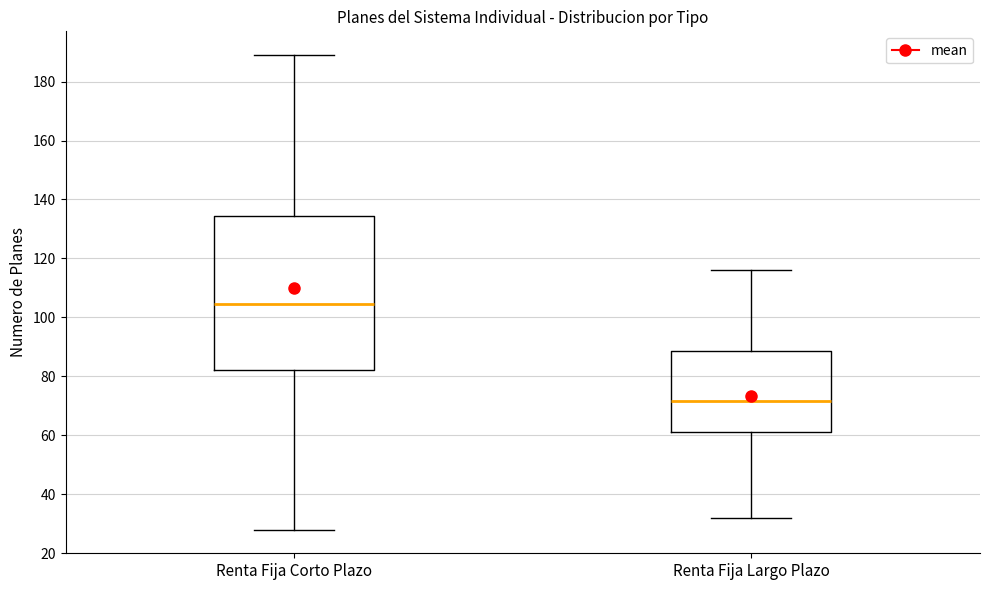

Where is the lower edge of the box for Renta Fija Corto Plazo on the y-axis? The values are not printed on the chart, so give them approximately, as read against the axis.

82